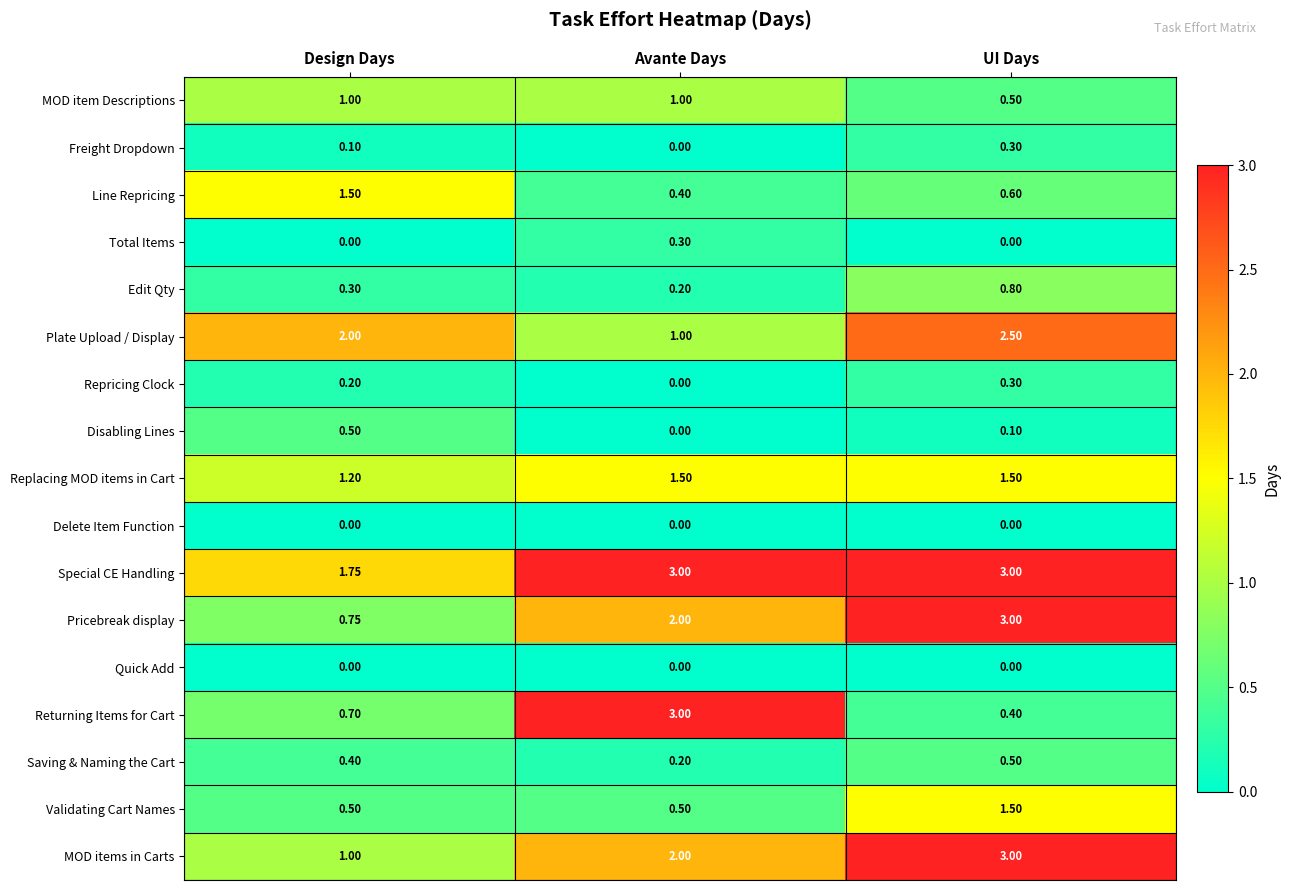

What is the difference between the highest and lowest values at UI Days?

3.0